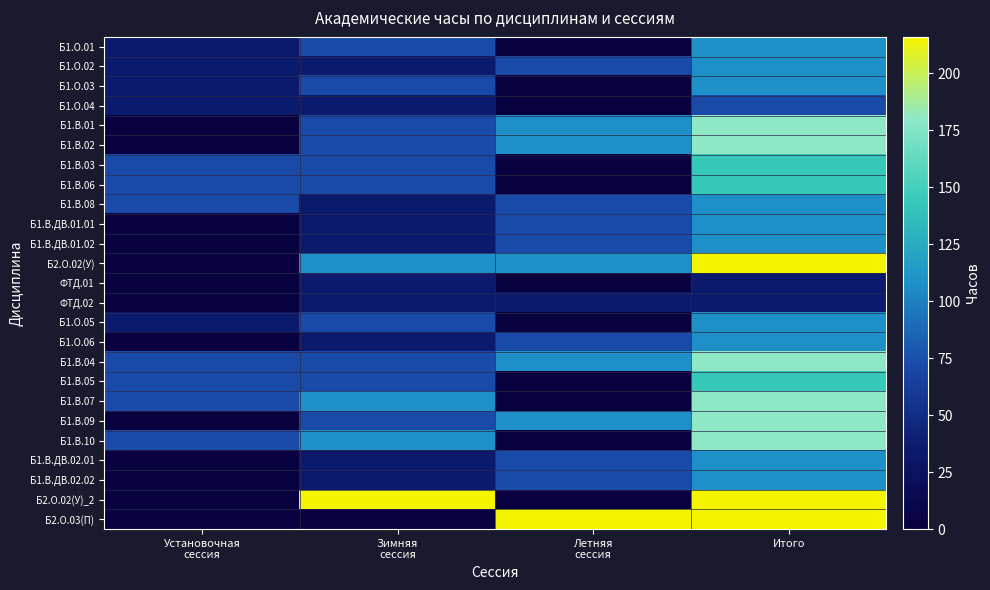

Reading left to right, what are all the values shown in this chart?

Б1.О.01: Установочная
сессия=36	Зимняя
сессия=72	Летняя
сессия=0	Итого=108
Б1.О.02: Установочная
сессия=36	Зимняя
сессия=36	Летняя
сессия=72	Итого=108
Б1.О.03: Установочная
сессия=36	Зимняя
сессия=72	Летняя
сессия=0	Итого=108
Б1.О.04: Установочная
сессия=36	Зимняя
сессия=36	Летняя
сессия=0	Итого=72
Б1.В.01: Установочная
сессия=0	Зимняя
сессия=72	Летняя
сессия=108	Итого=180
Б1.В.02: Установочная
сессия=0	Зимняя
сессия=72	Летняя
сессия=108	Итого=180
Б1.В.03: Установочная
сессия=72	Зимняя
сессия=72	Летняя
сессия=0	Итого=144
Б1.В.06: Установочная
сессия=72	Зимняя
сессия=72	Летняя
сессия=0	Итого=144
Б1.В.08: Установочная
сессия=72	Зимняя
сессия=36	Летняя
сессия=72	Итого=108
Б1.В.ДВ.01.01: Установочная
сессия=0	Зимняя
сессия=36	Летняя
сессия=72	Итого=108
Б1.В.ДВ.01.02: Установочная
сессия=0	Зимняя
сессия=36	Летняя
сессия=72	Итого=108
Б2.О.02(У): Установочная
сессия=0	Зимняя
сессия=108	Летняя
сессия=108	Итого=216
ФТД.01: Установочная
сессия=0	Зимняя
сессия=36	Летняя
сессия=0	Итого=36
ФТД.02: Установочная
сессия=0	Зимняя
сессия=36	Летняя
сессия=36	Итого=36
Б1.О.05: Установочная
сессия=36	Зимняя
сессия=72	Летняя
сессия=0	Итого=108
Б1.О.06: Установочная
сессия=0	Зимняя
сессия=36	Летняя
сессия=72	Итого=108
Б1.В.04: Установочная
сессия=72	Зимняя
сессия=72	Летняя
сессия=108	Итого=180
Б1.В.05: Установочная
сессия=72	Зимняя
сессия=72	Летняя
сессия=0	Итого=144
Б1.В.07: Установочная
сессия=72	Зимняя
сессия=108	Летняя
сессия=0	Итого=180
Б1.В.09: Установочная
сессия=0	Зимняя
сессия=72	Летняя
сессия=108	Итого=180
Б1.В.10: Установочная
сессия=72	Зимняя
сессия=108	Летняя
сессия=0	Итого=180
Б1.В.ДВ.02.01: Установочная
сессия=0	Зимняя
сессия=36	Летняя
сессия=72	Итого=108
Б1.В.ДВ.02.02: Установочная
сессия=0	Зимняя
сессия=36	Летняя
сессия=72	Итого=108
Б2.О.02(У)_2: Установочная
сессия=0	Зимняя
сессия=216	Летняя
сессия=0	Итого=216
Б2.О.03(П): Установочная
сессия=0	Зимняя
сессия=0	Летняя
сессия=216	Итого=216